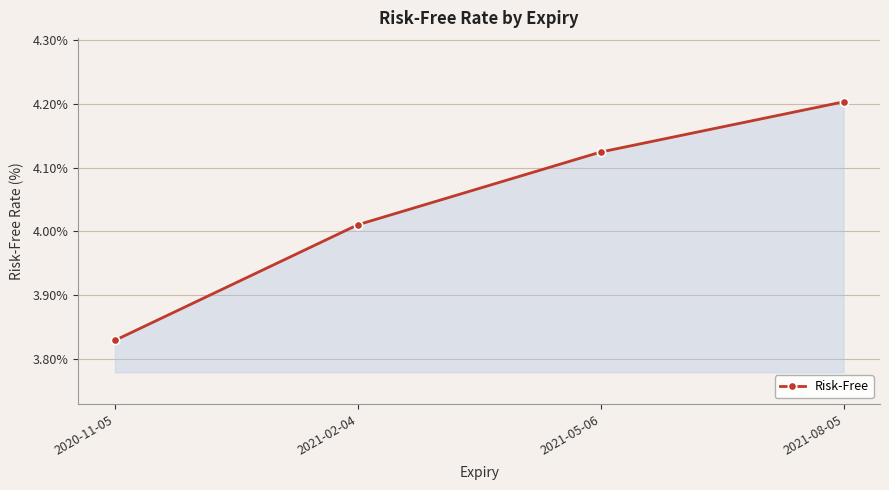

What is the label of the 1st point from the right?

2021-08-05